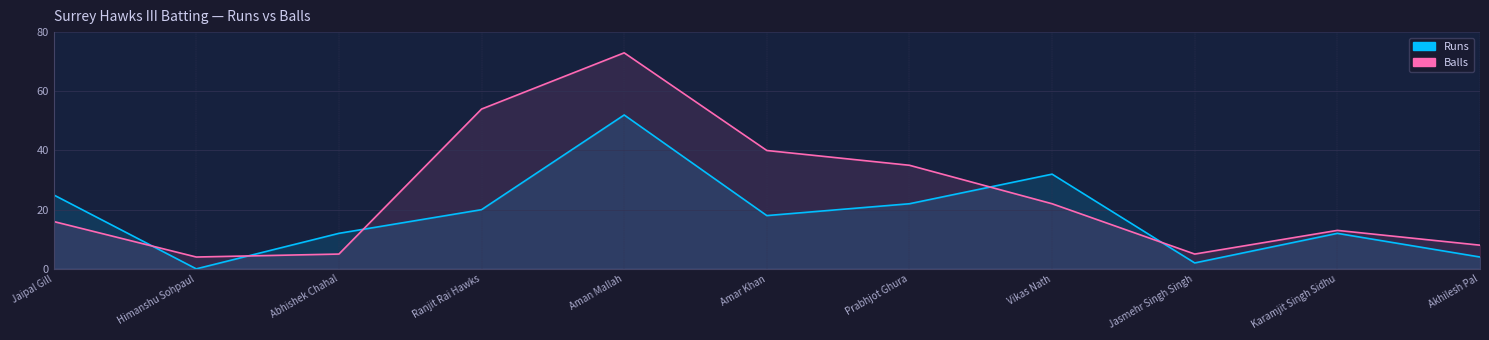

Between Akhilesh Pal and Karamjit Singh Sidhu, which is larger?

Karamjit Singh Sidhu